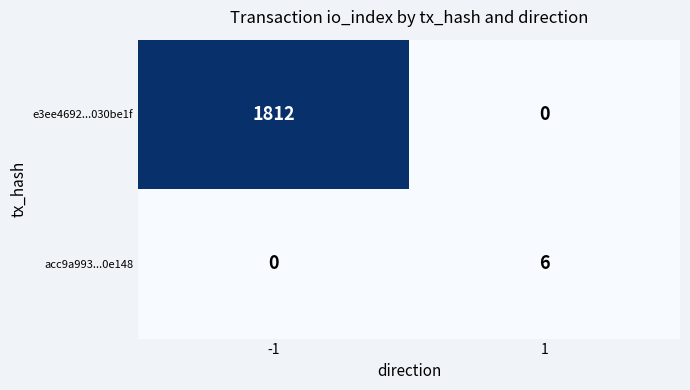

What is the difference between the maximum and minimum values in the e3ee4692...030be1f series?

1812